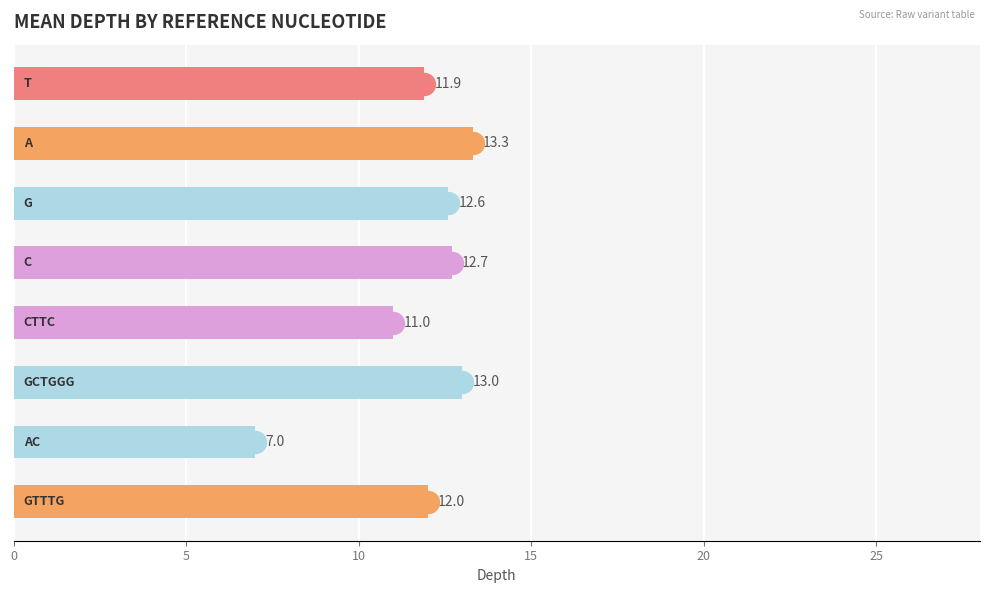

What is the change in value from 5 to 10?

-0.7